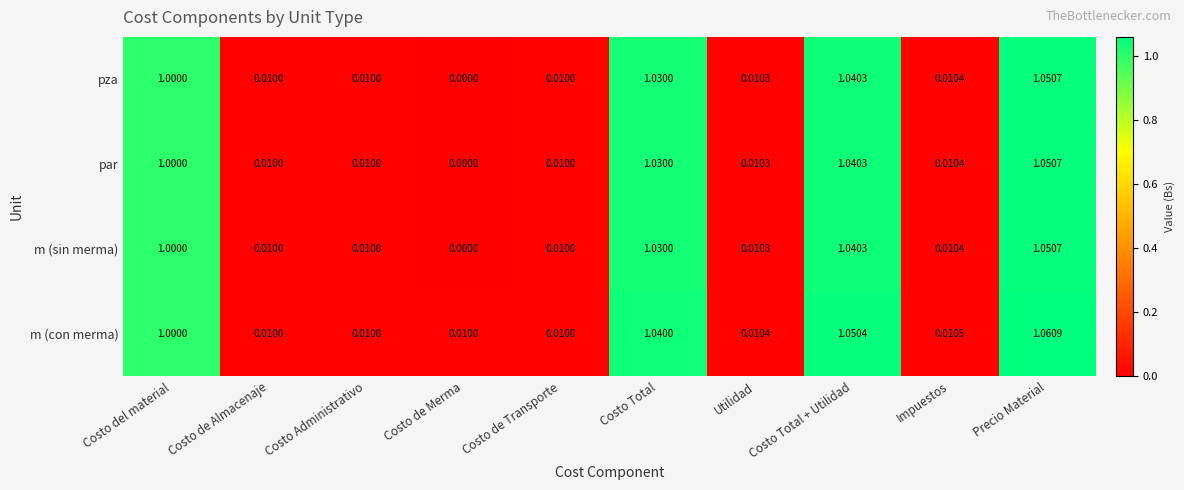

Which series has the largest total across all categories?

m (con merma)